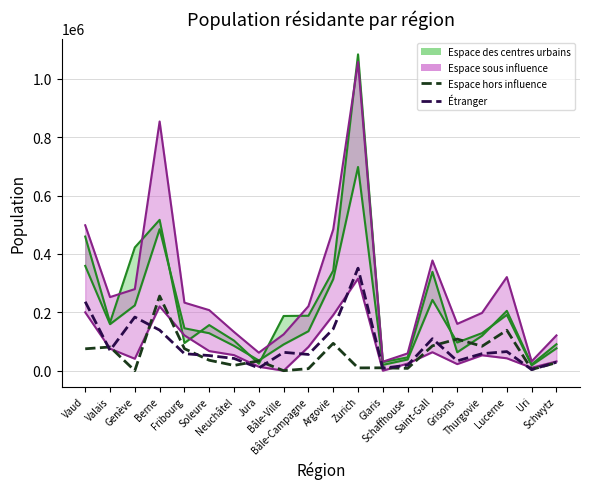

Is it true that Espace hors influence equals 121249 at Vaud?

False